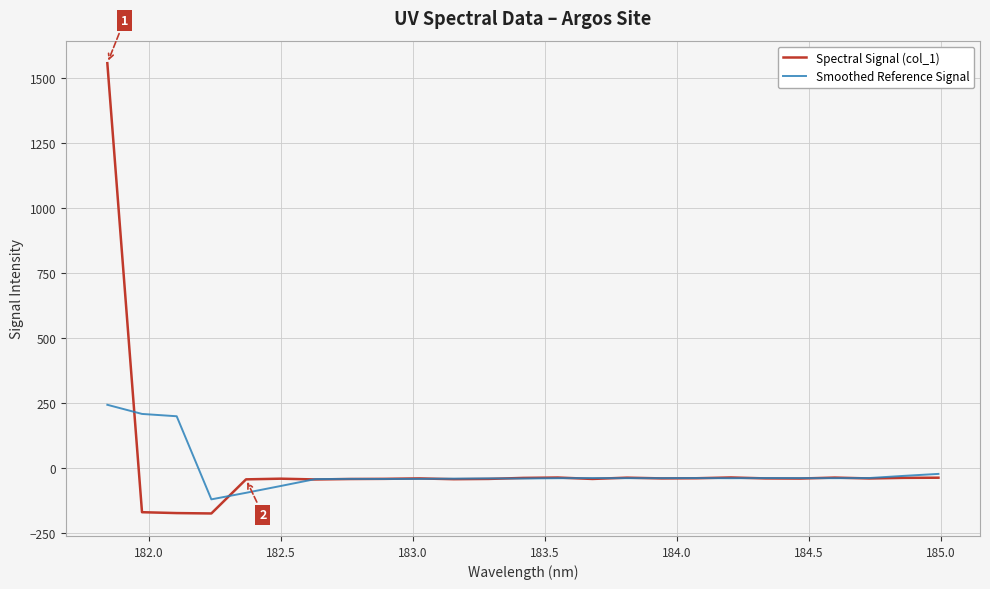

List the series in order of their peak value, lowest first.

Smoothed Reference Signal, Spectral Signal (col_1)